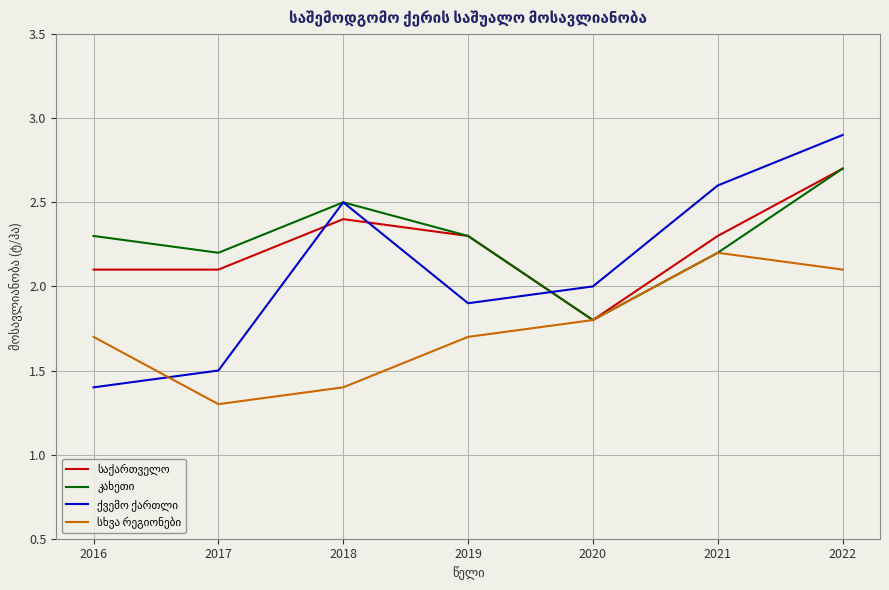

What is the difference between the highest and lowest values at 2019?

0.6